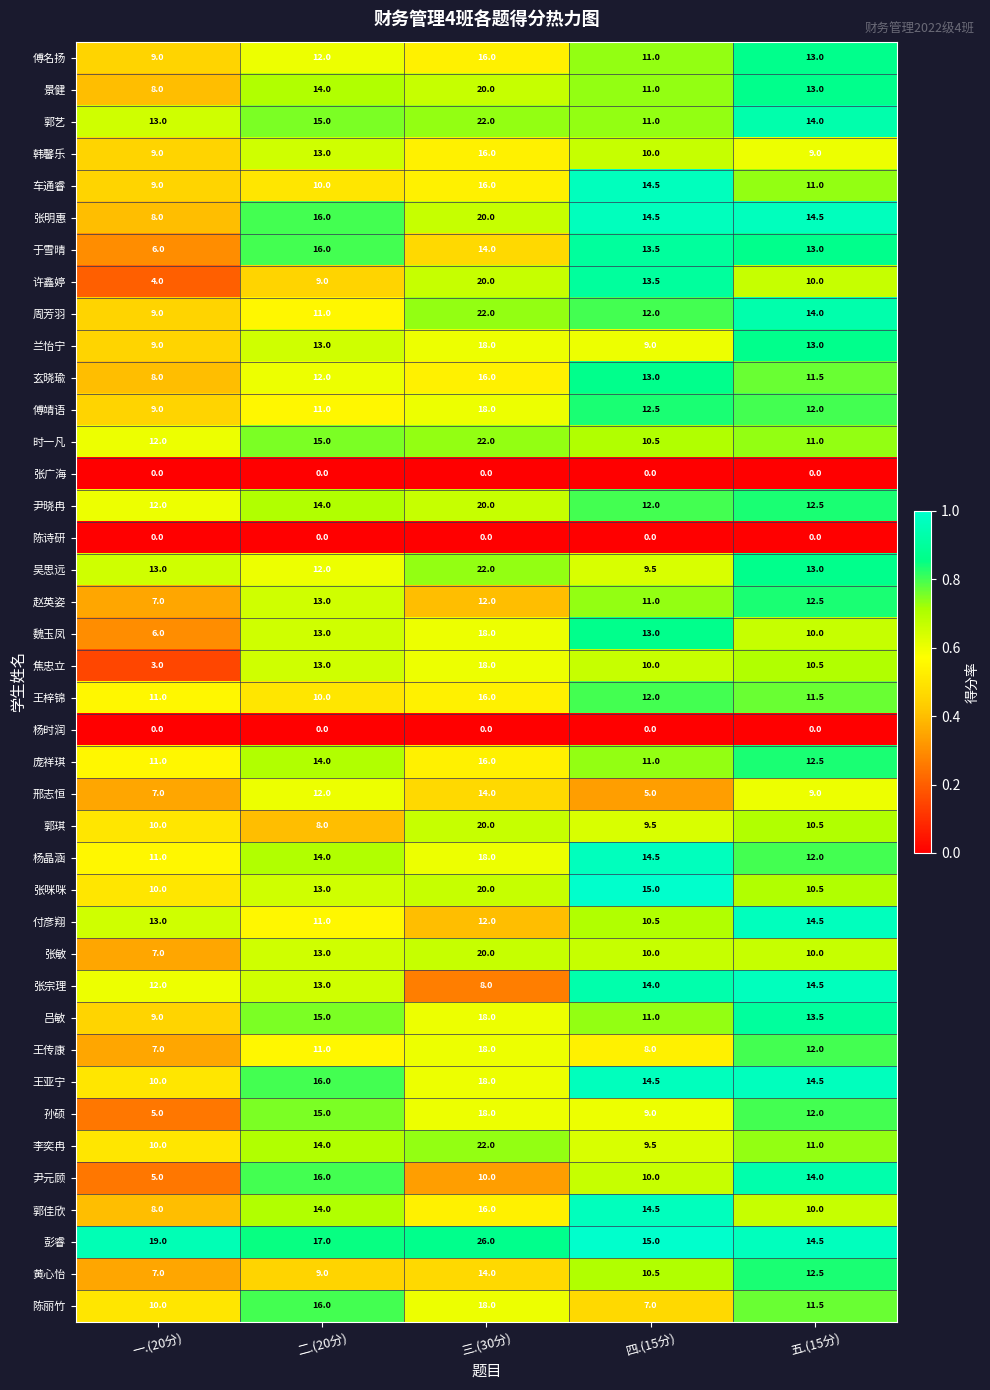

What is the average value of the 赵英姿 series?

11.1